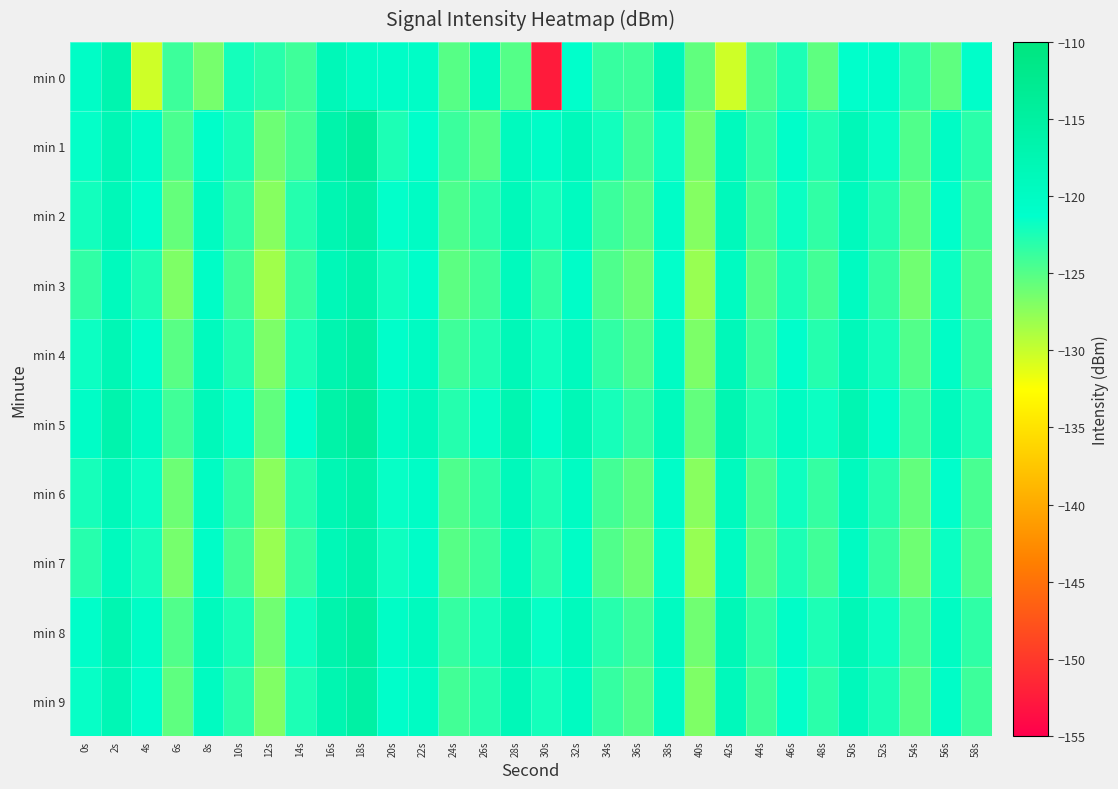

Which category has the highest value across all series?

18s